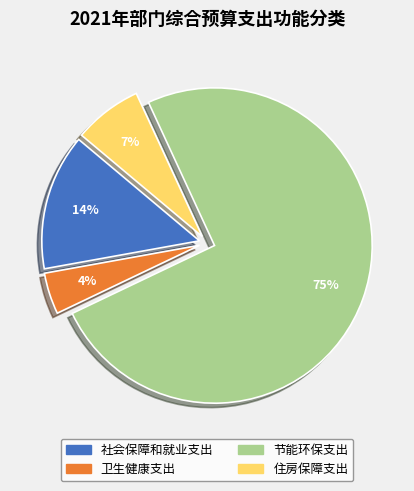

Which slice represents more than half of the pie?

节能环保支出